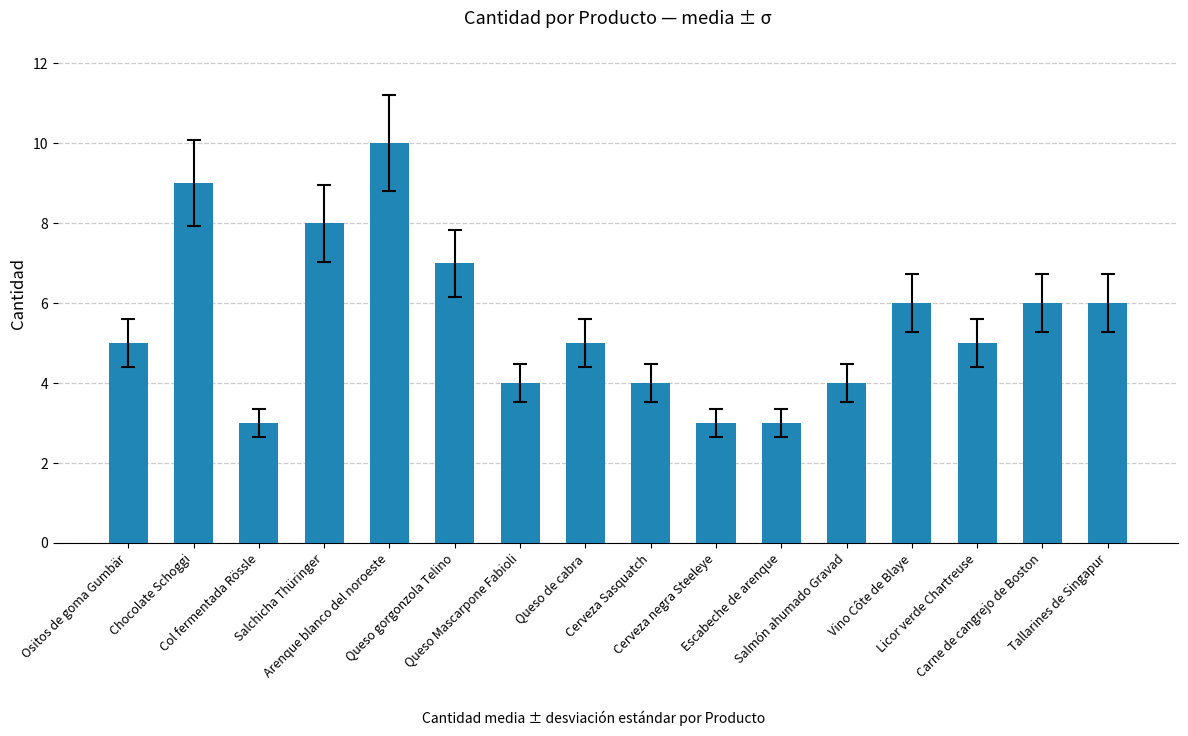

Count the values in the range 4 to 7.

10